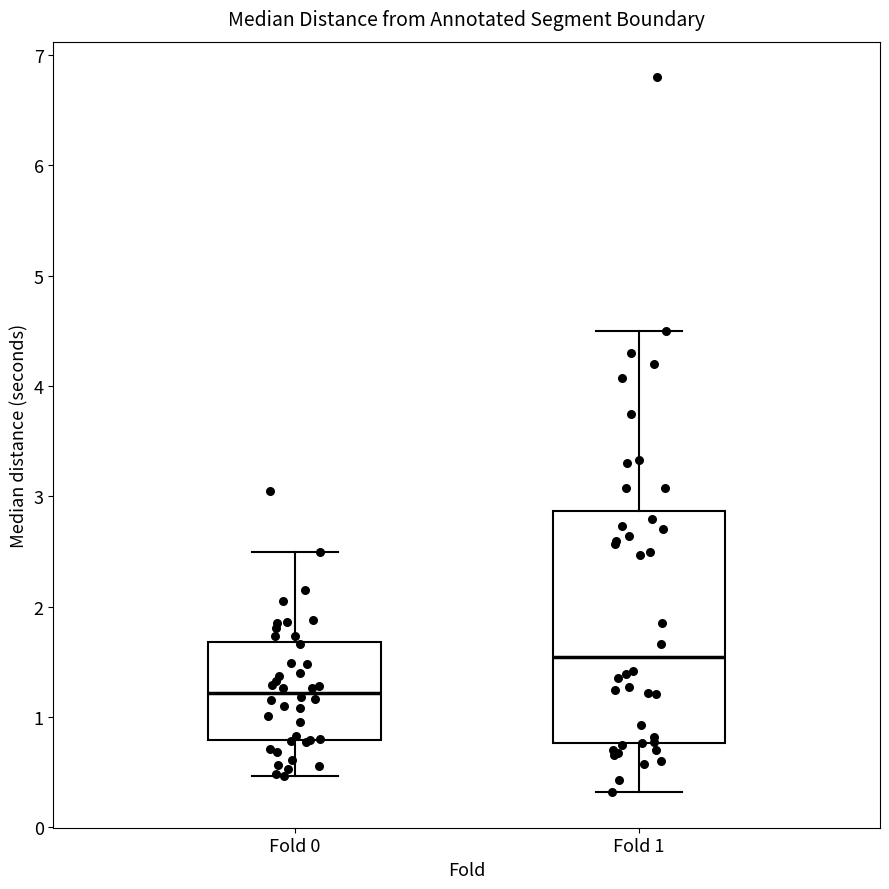

Which box's median line is the highest?

Fold 1